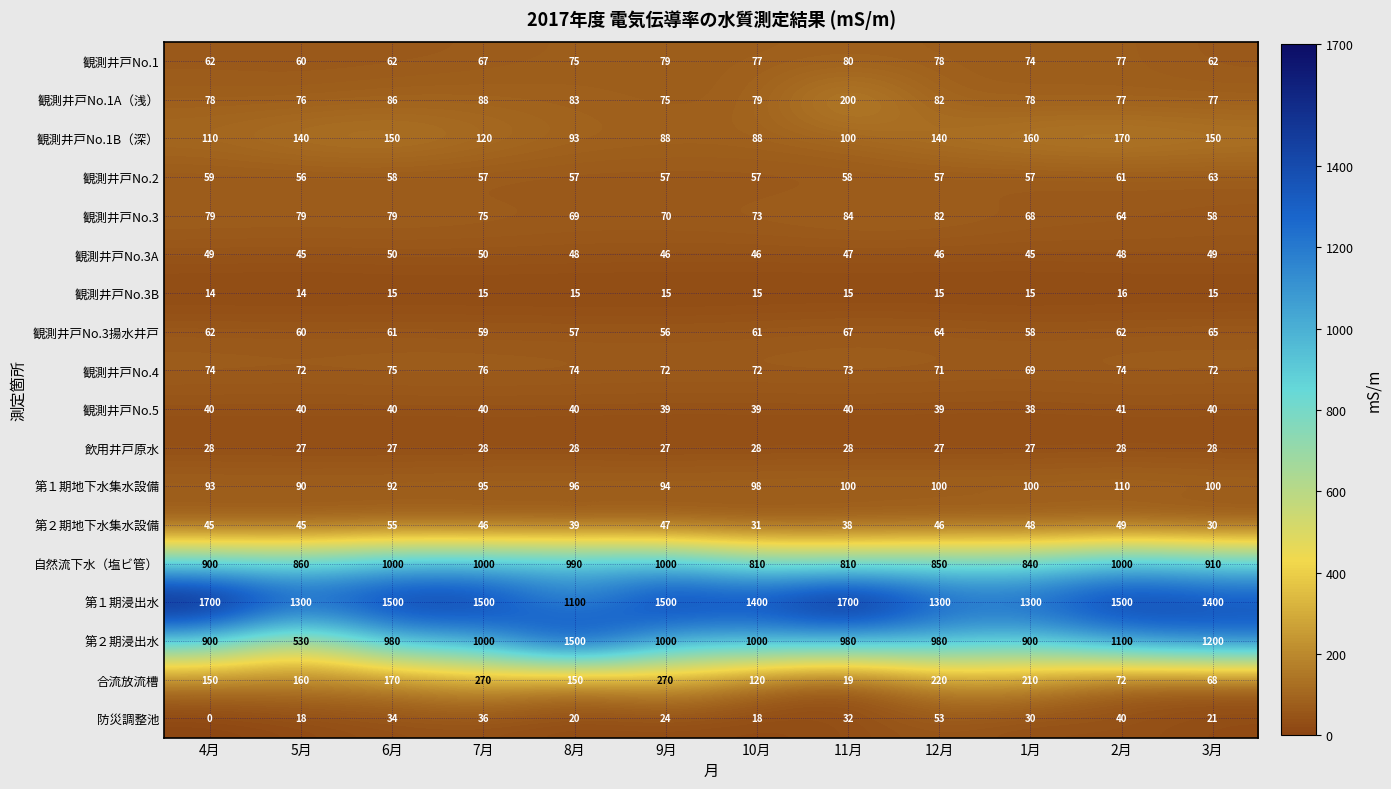

Rank the series by their maximum value, from highest to lowest.

第１期浸出水, 第２期浸出水, 自然流下水（塩ビ管）, 合流放流槽, 観測井戸No.1A（浅）, 観測井戸No.1B（深）, 第１期地下水集水設備, 観測井戸No.3, 観測井戸No.1, 観測井戸No.4, 観測井戸No.3揚水井戸, 観測井戸No.2, 第２期地下水集水設備, 防災調整池, 観測井戸No.3A, 観測井戸No.5, 飲用井戸原水, 観測井戸No.3B